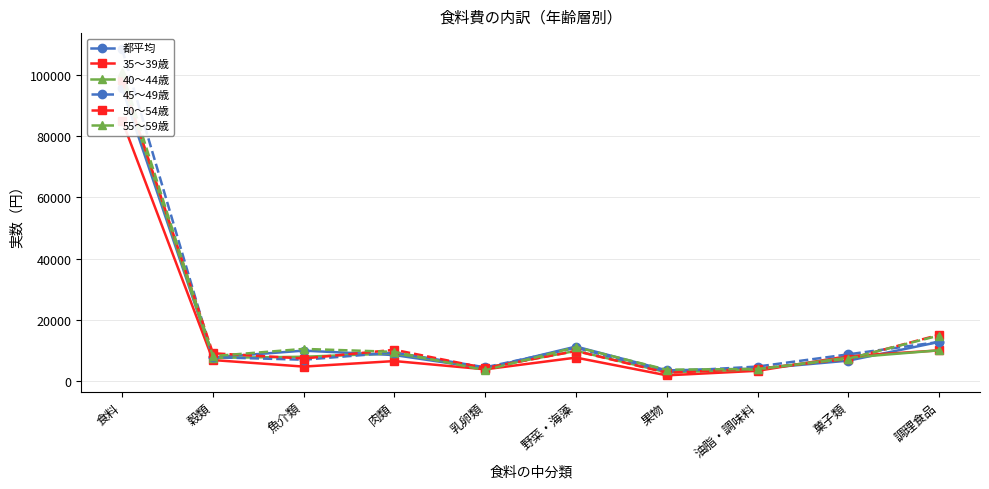

At which category does 都平均 reach its first local peak?

魚介類